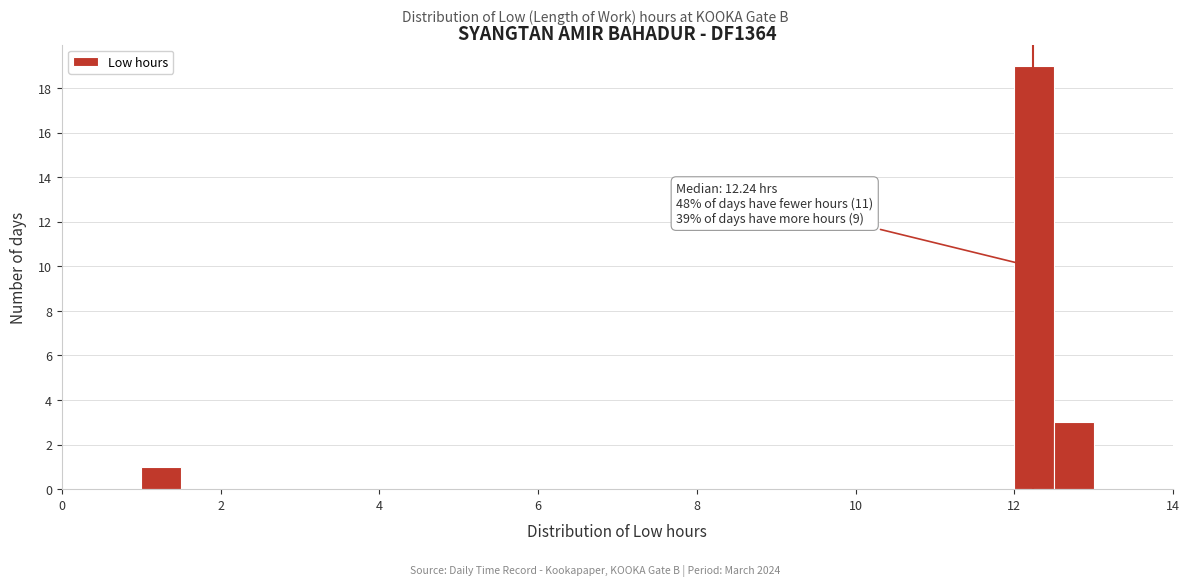

Read against the x-axis, roughly where is the centre of the tallest bar?

12.2